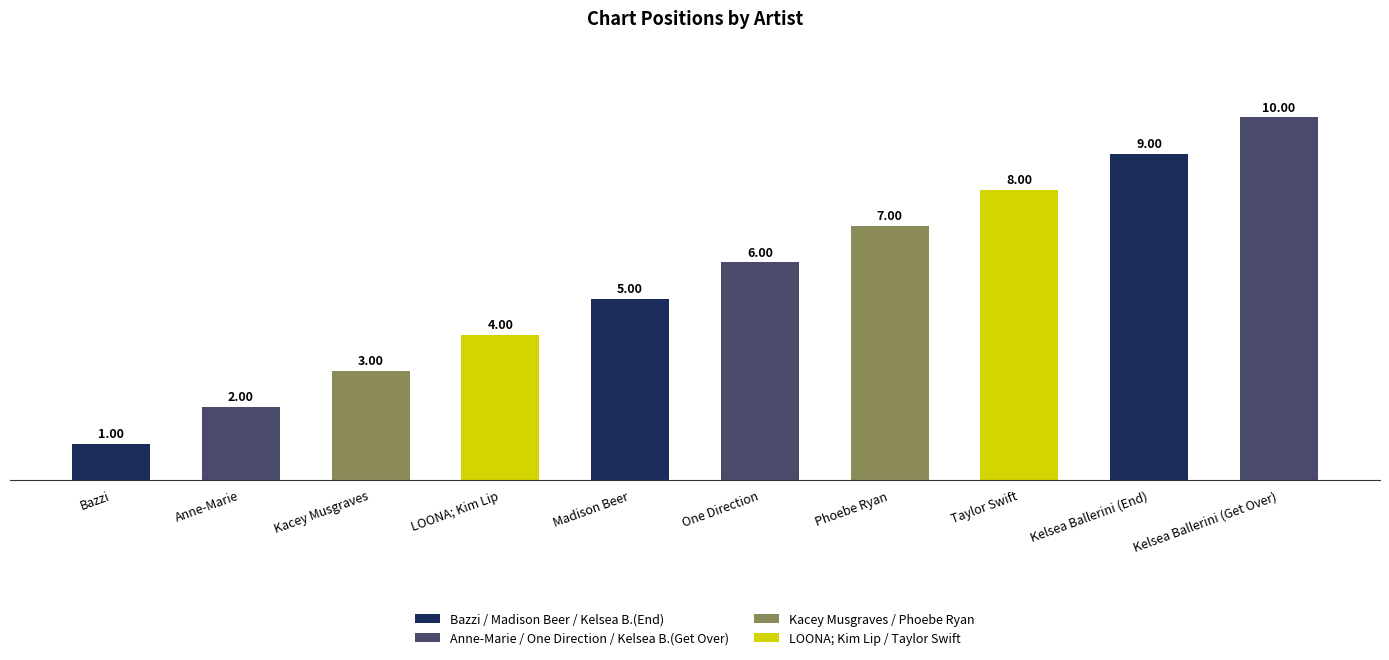

The value at Kacey Musgraves is 3. True or false?

True